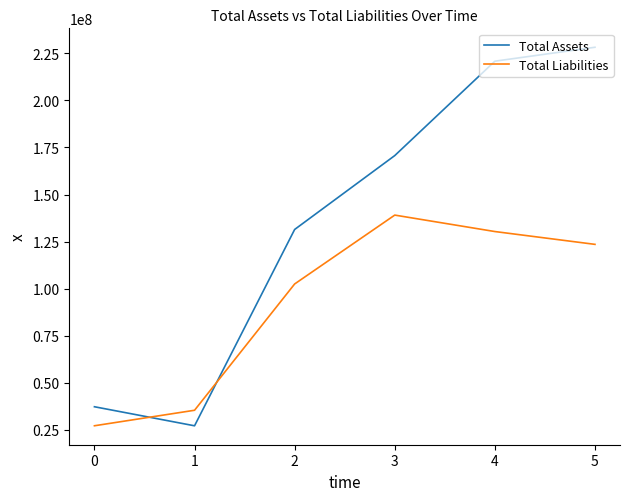

Rank the series by their average value, from lowest to highest.

Total Liabilities, Total Assets